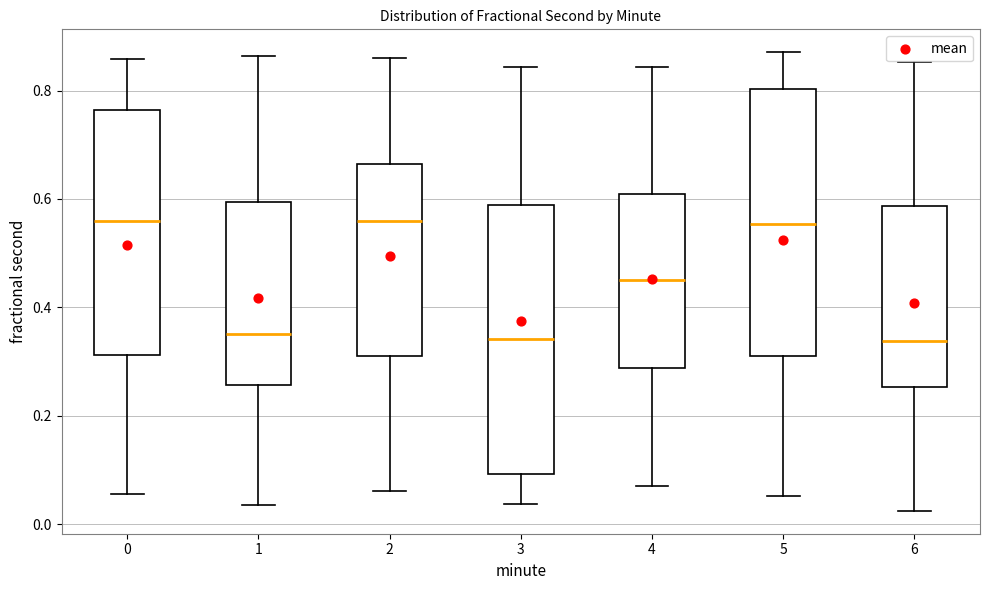

Reading left to right, transcribe this box plot: for each box, give where its median line is, the range the box spans, and where its two whiskers end, as read against the y-axis. The values are not printed on the chart, so give them approximately, as read against the axis.

0: median 0.56, box 0.32 to 0.76, whiskers 0.06 to 0.86
1: median 0.36, box 0.26 to 0.60, whiskers 0.04 to 0.86
2: median 0.56, box 0.32 to 0.66, whiskers 0.06 to 0.86
3: median 0.34, box 0.10 to 0.58, whiskers 0.04 to 0.84
4: median 0.44, box 0.28 to 0.60, whiskers 0.06 to 0.84
5: median 0.56, box 0.32 to 0.80, whiskers 0.06 to 0.88
6: median 0.34, box 0.26 to 0.58, whiskers 0.02 to 0.86